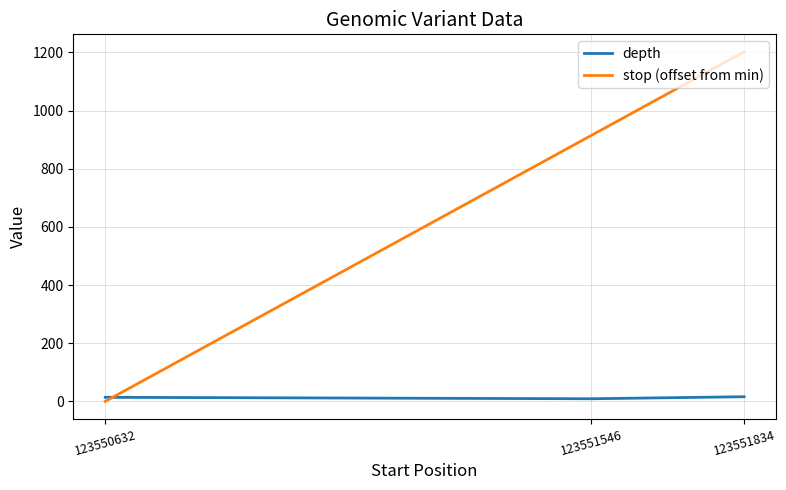

At 123551834, list the series in order from largest to smallest.

stop (offset from min), depth